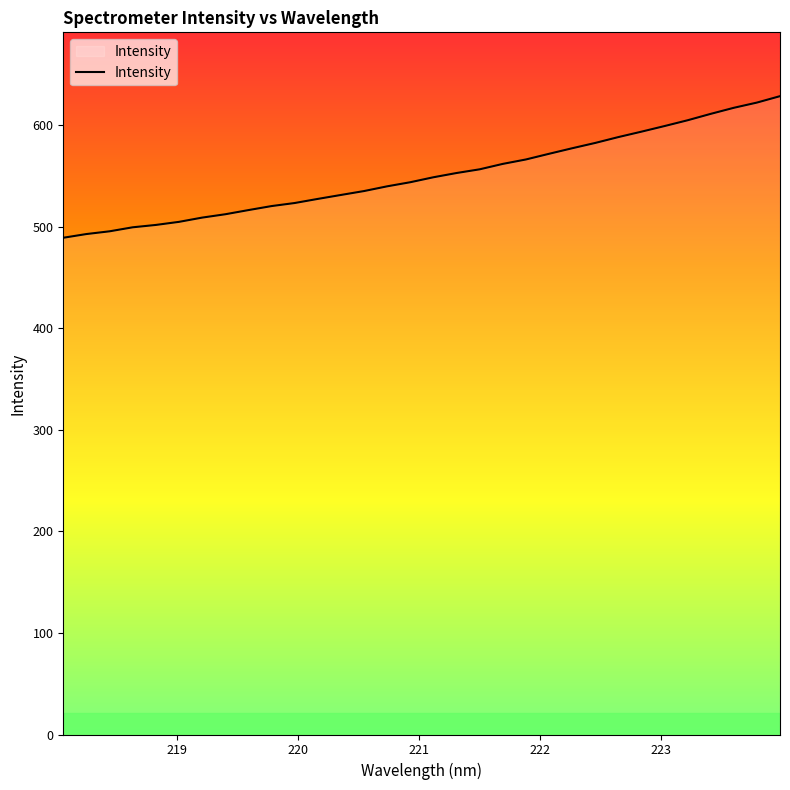

What is the difference between the maximum and minimum values?

139.5